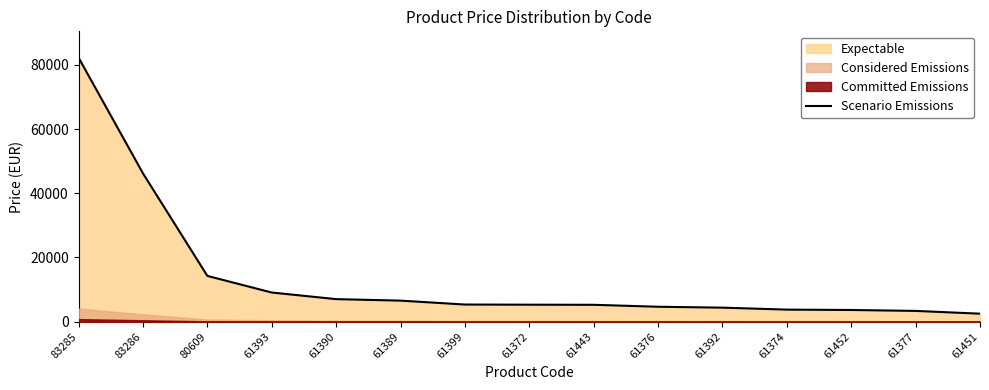

Reading left to right, list all the values displayed in this chart.

82192.5	46185.0	14266.5	9092.6	7035.0	6570.0	5351.5	5304.0	5269.3	4662.9	4382.7	3771.7	3655.5	3367.6	2504.8